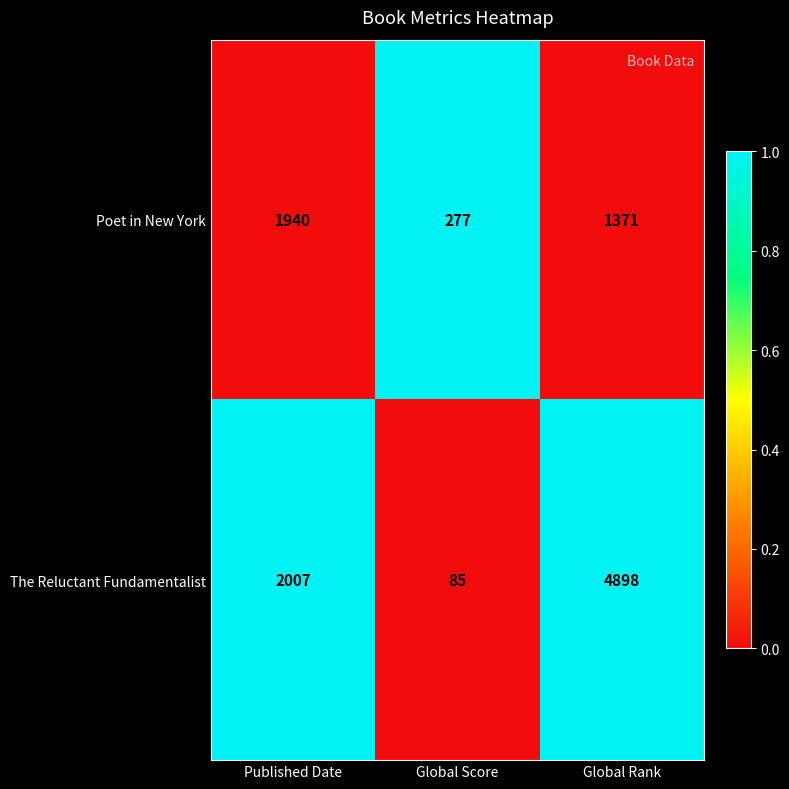

Which series has the widest spread of values?

The Reluctant Fundamentalist